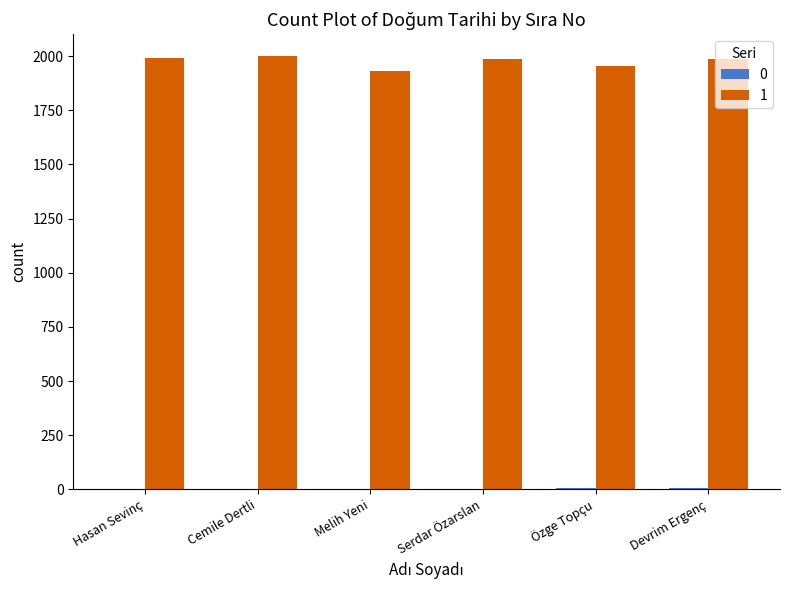

The value of 1 at Hasan Sevinç is 451. True or false?

False